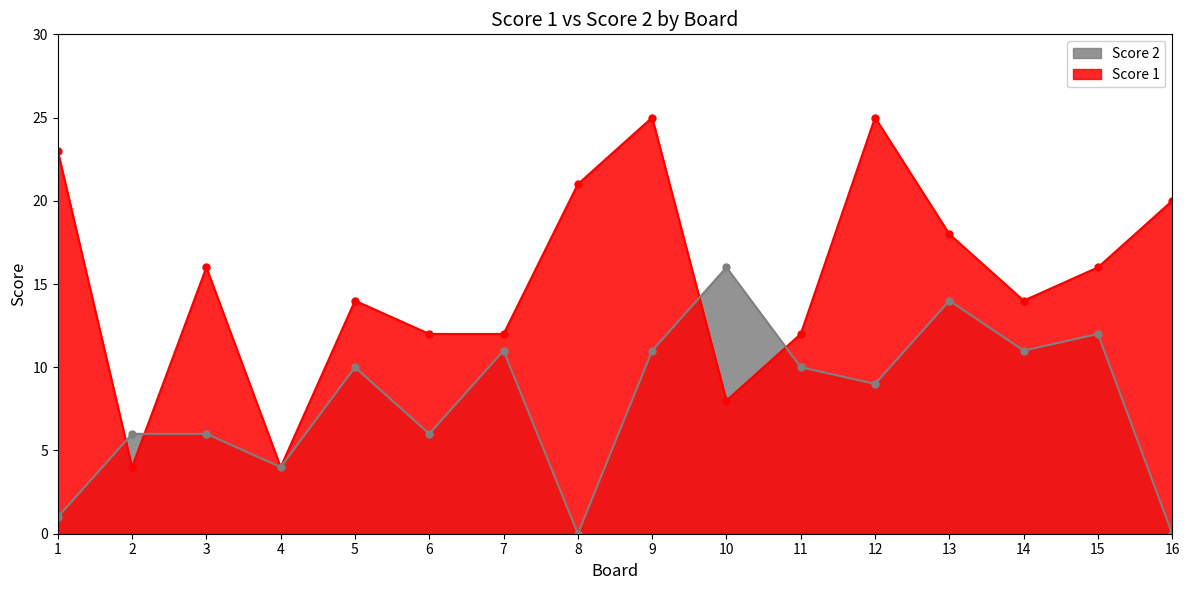

What is the value of the Score 2 point at the 5th from the left?

10